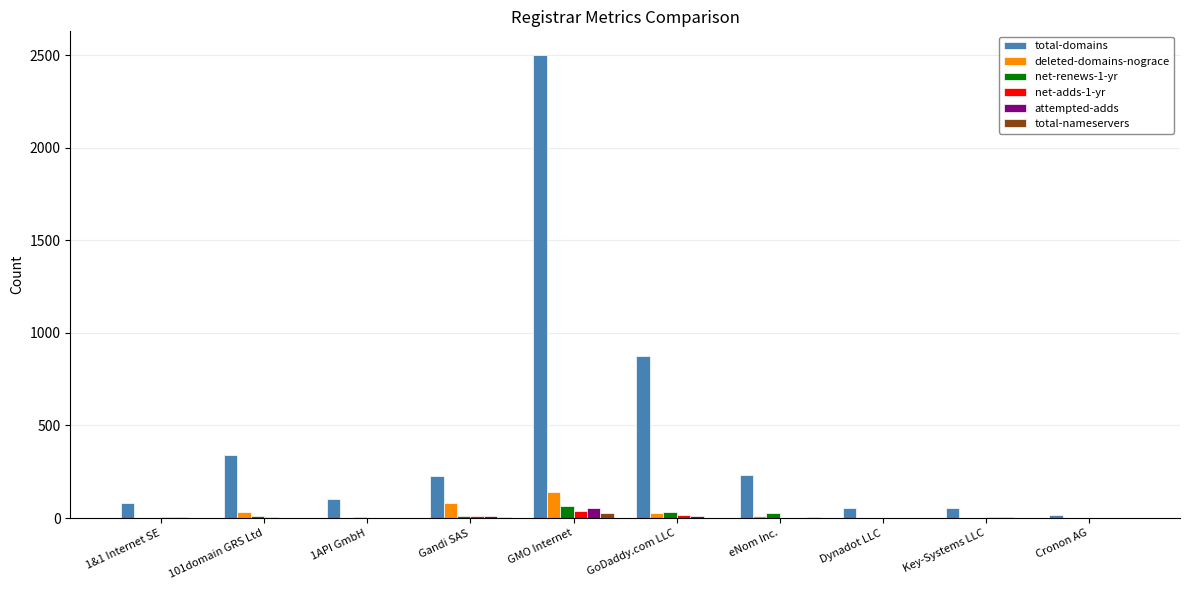

Is it true that total-domains equals 2503 at GMO Internet?

True